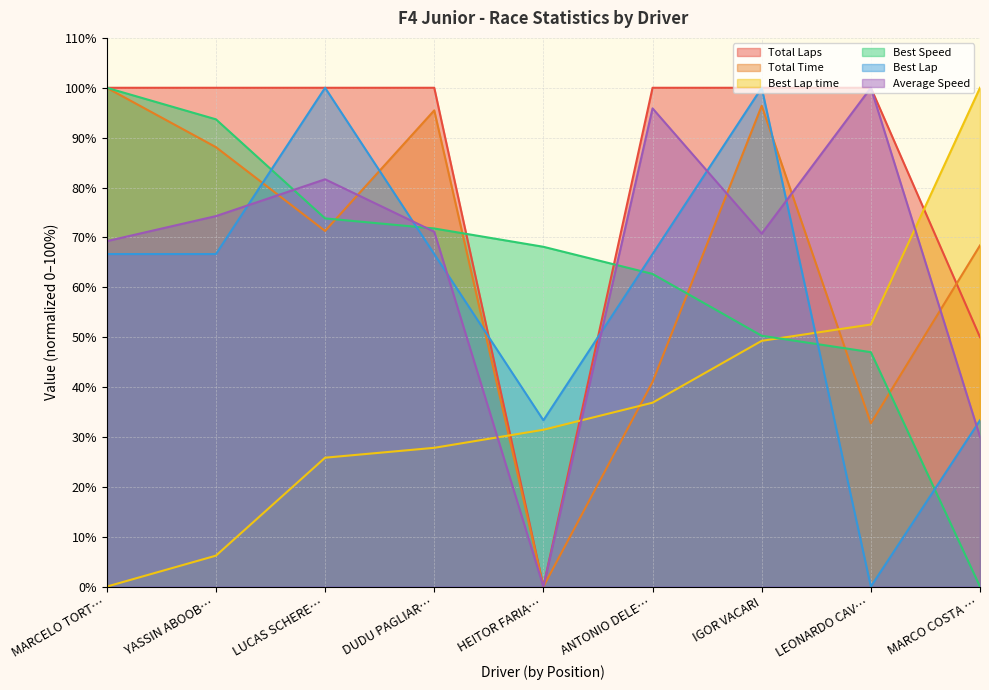

True or false: Average Speed has a value of 147.3 at ANTONIO DELE….

False